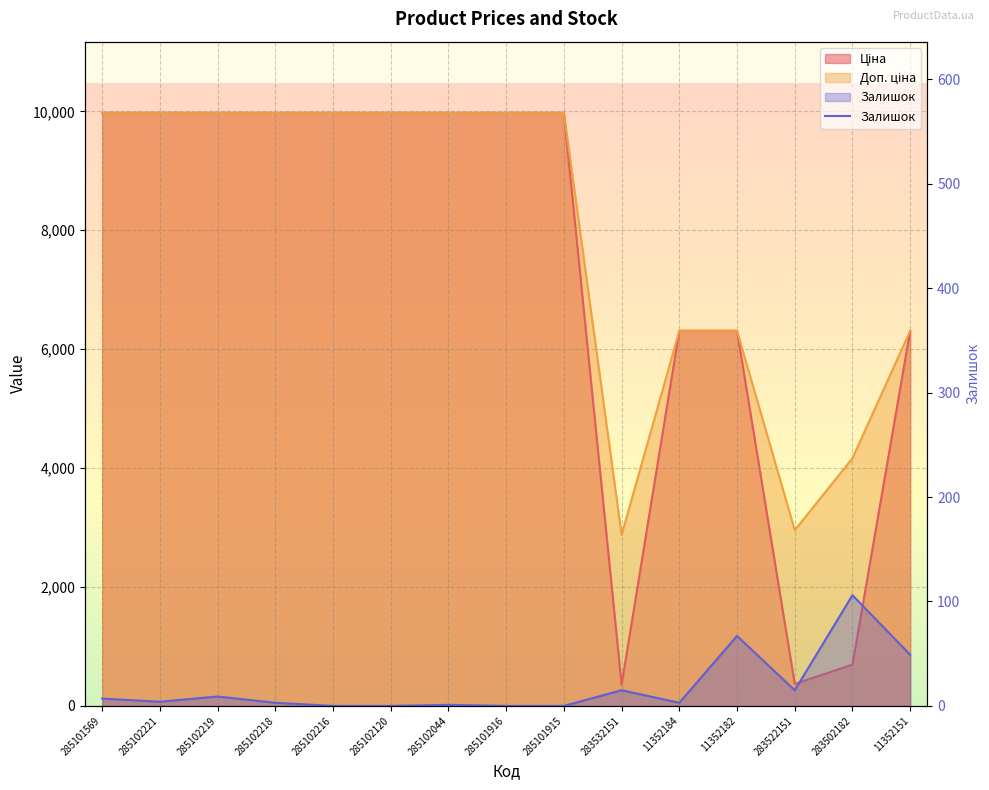

The value at 285102221 is 7. True or false?

False